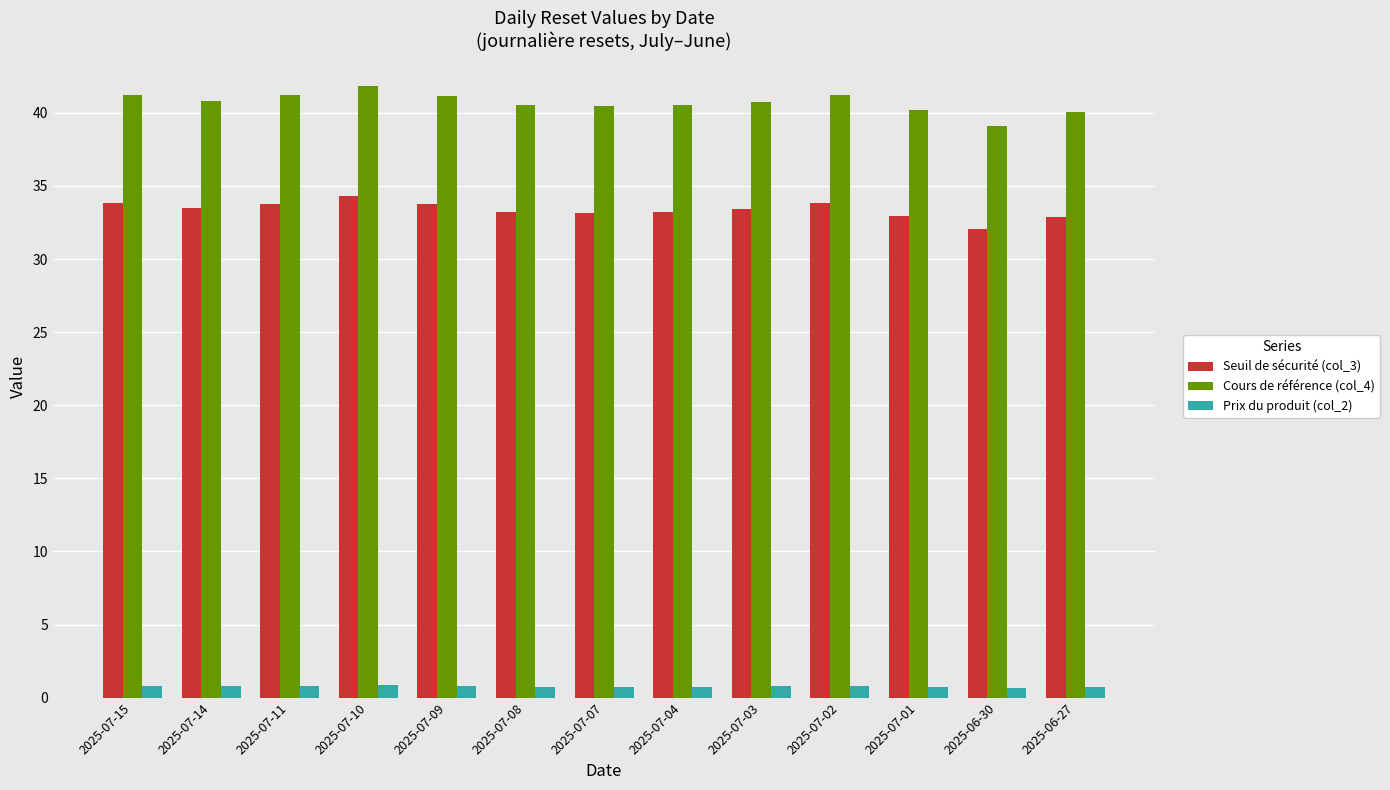

The value of Seuil de sécurité (col_3) at 2025-07-14 is 33.5. True or false?

True